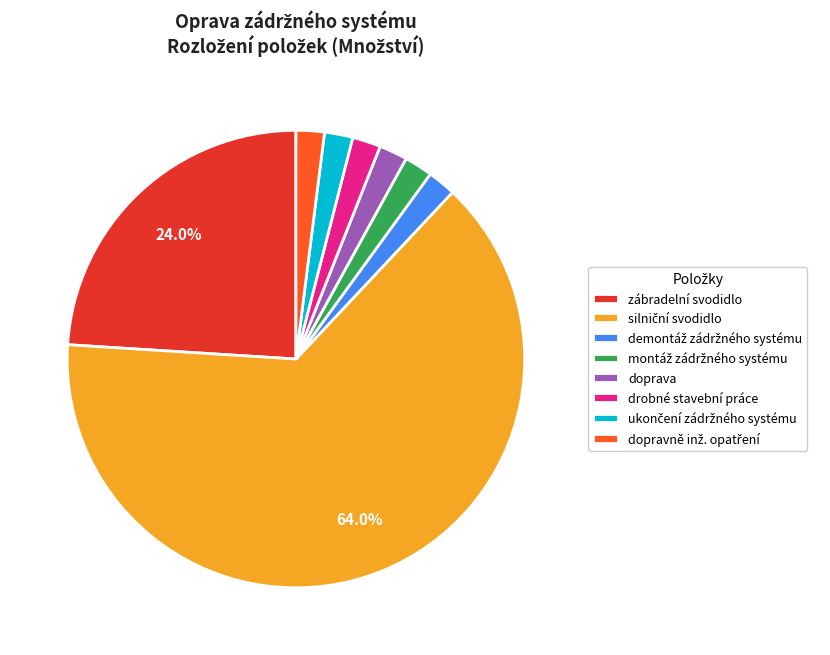

Count the number of slices in the pie.

8